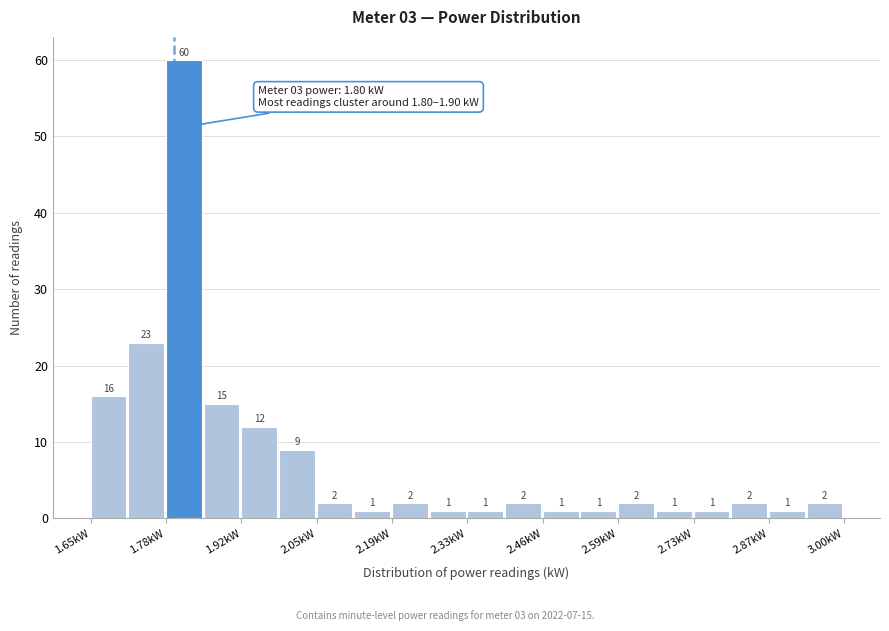

Around what value on the x-axis is the tallest bar? Give the approximate position of its centre, as read against the axis.

1.82